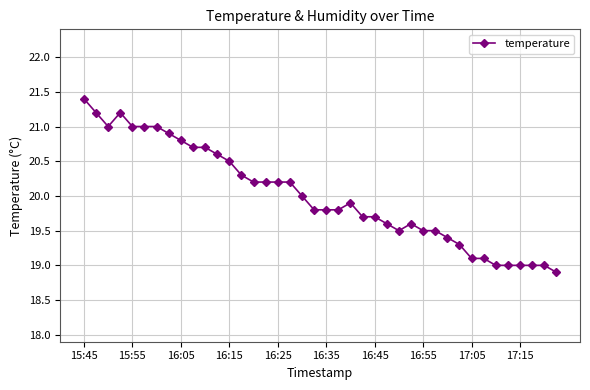

What is the difference between the maximum and second lowest values?

2.4